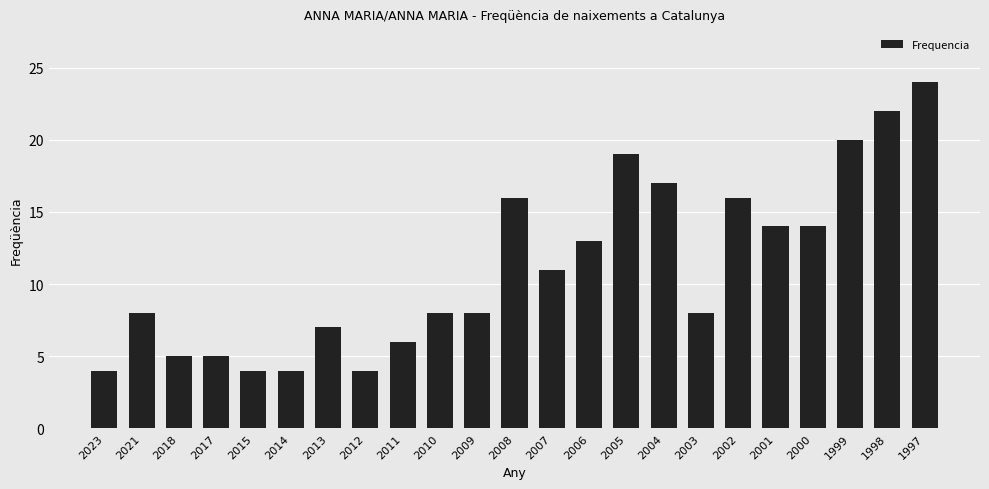

Count the number of data series in this chart.

1